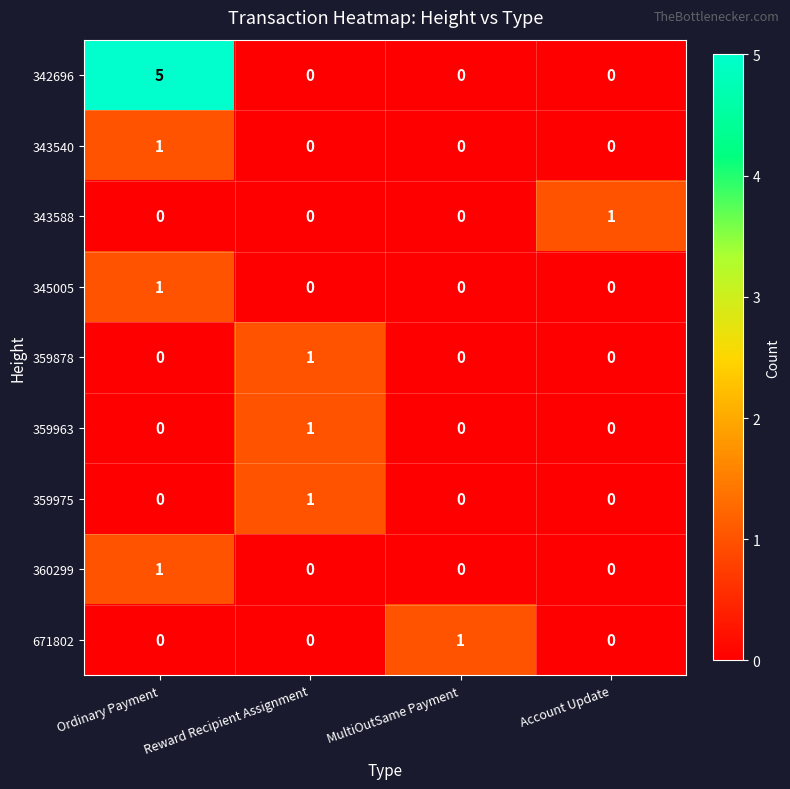

The 671802 series shows 0 at Reward Recipient Assignment. True or false?

True